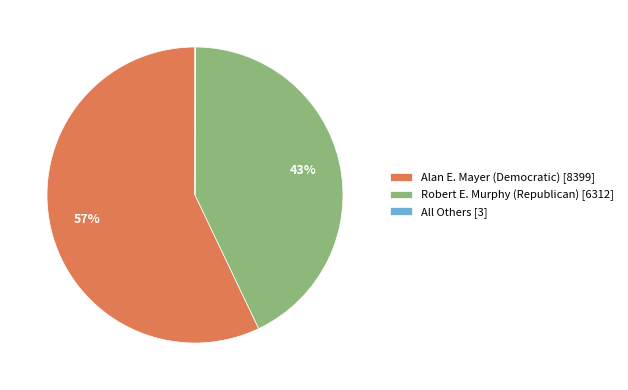

What is the majority slice?

Alan E. Mayer (Democratic)